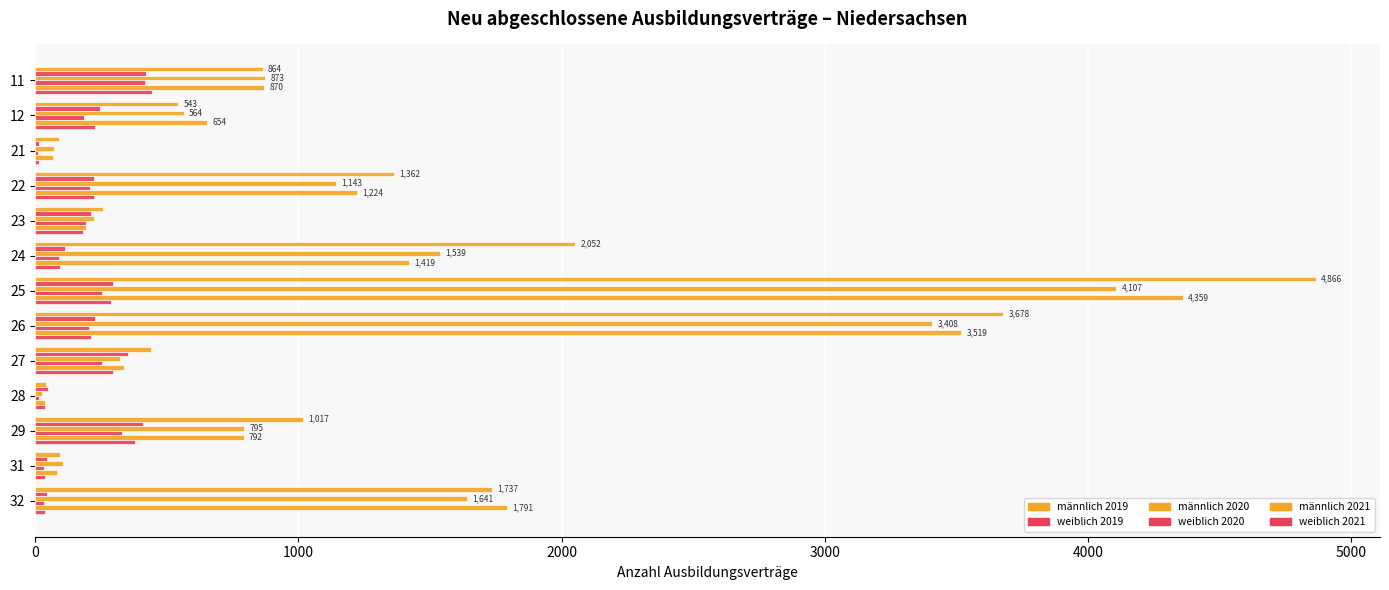

Count the number of categories in the chart.

13